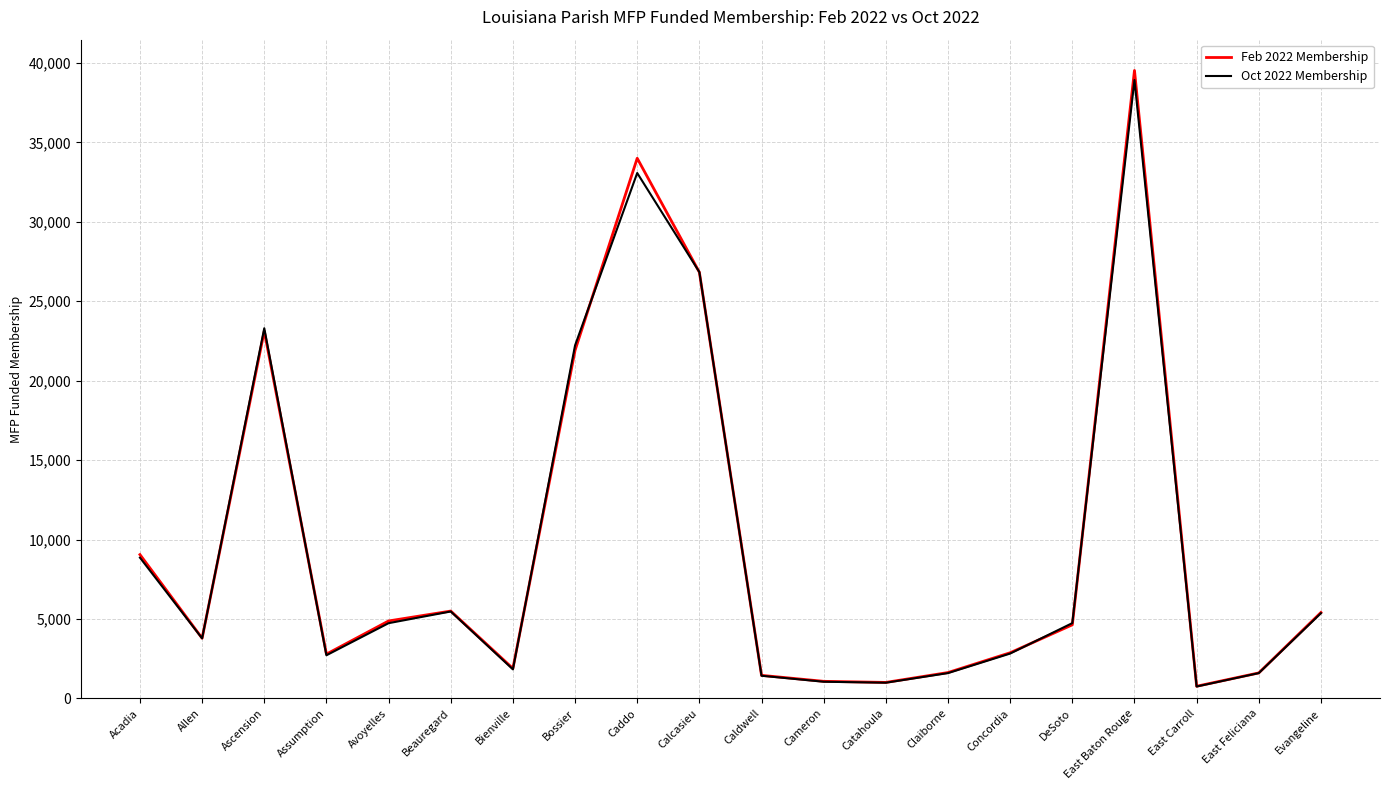

At which category is the sum across all series the highest?

East Baton Rouge